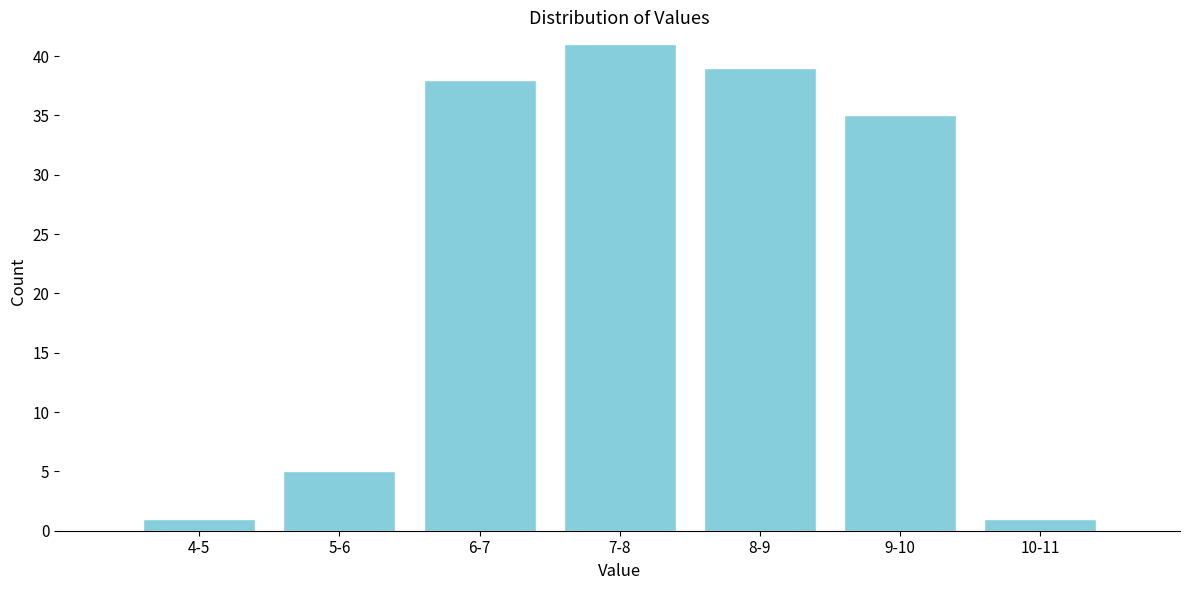

Reading right to left, transcribe all the data shown in this chart.

10-11=1	9-10=35	8-9=39	7-8=41	6-7=38	5-6=5	4-5=1